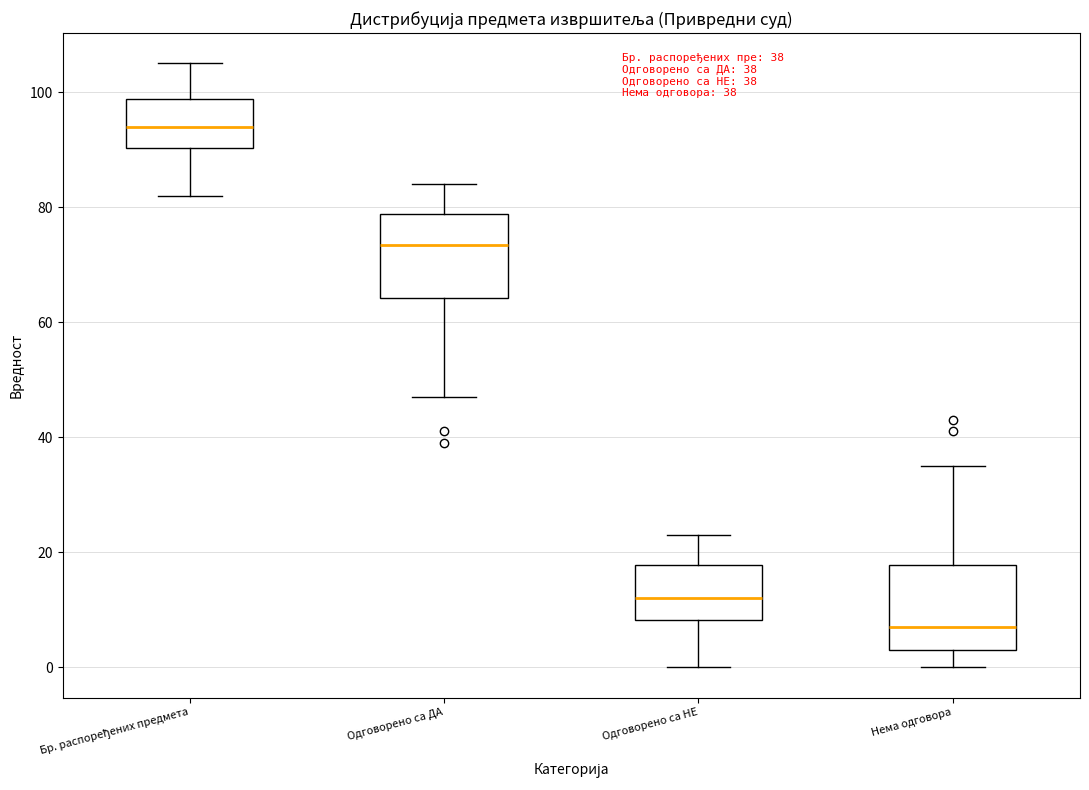

Which box's median line is the highest?

Бр. распоређених предмета